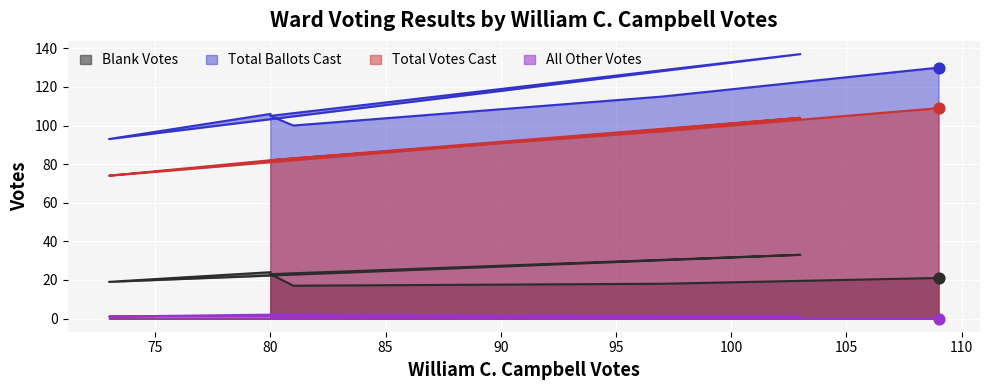

Which series has the largest total across all categories?

Total Ballots Cast